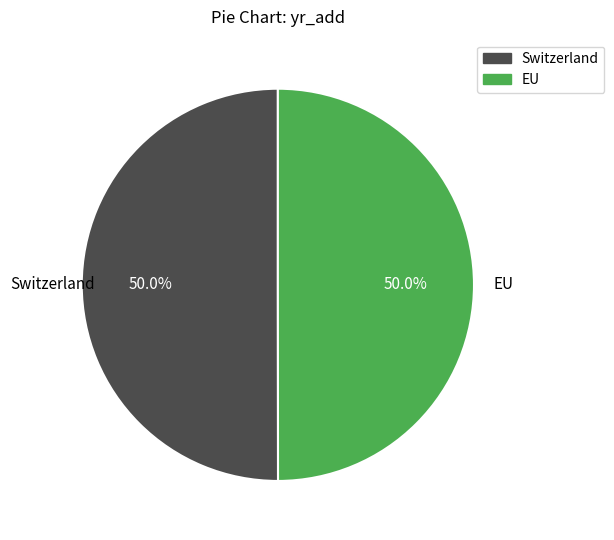

Approximately how many times larger is the value at Switzerland compared to EU?

1.0